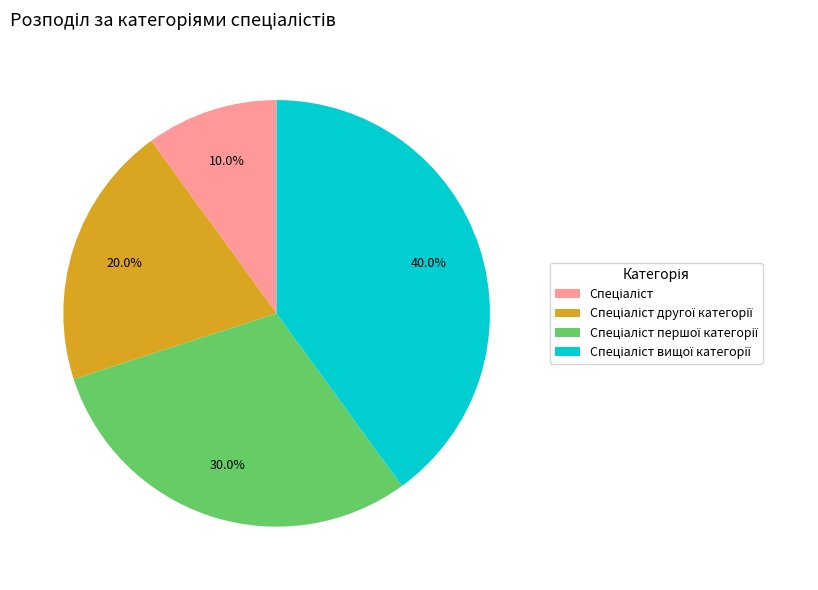

Does any single category account for the majority?

No